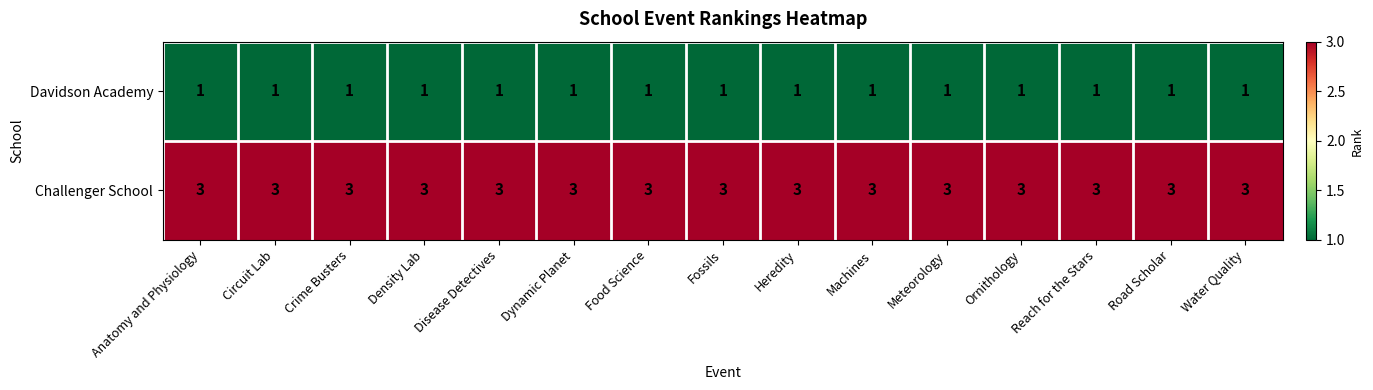

Which series has the largest total across all categories?

Challenger School